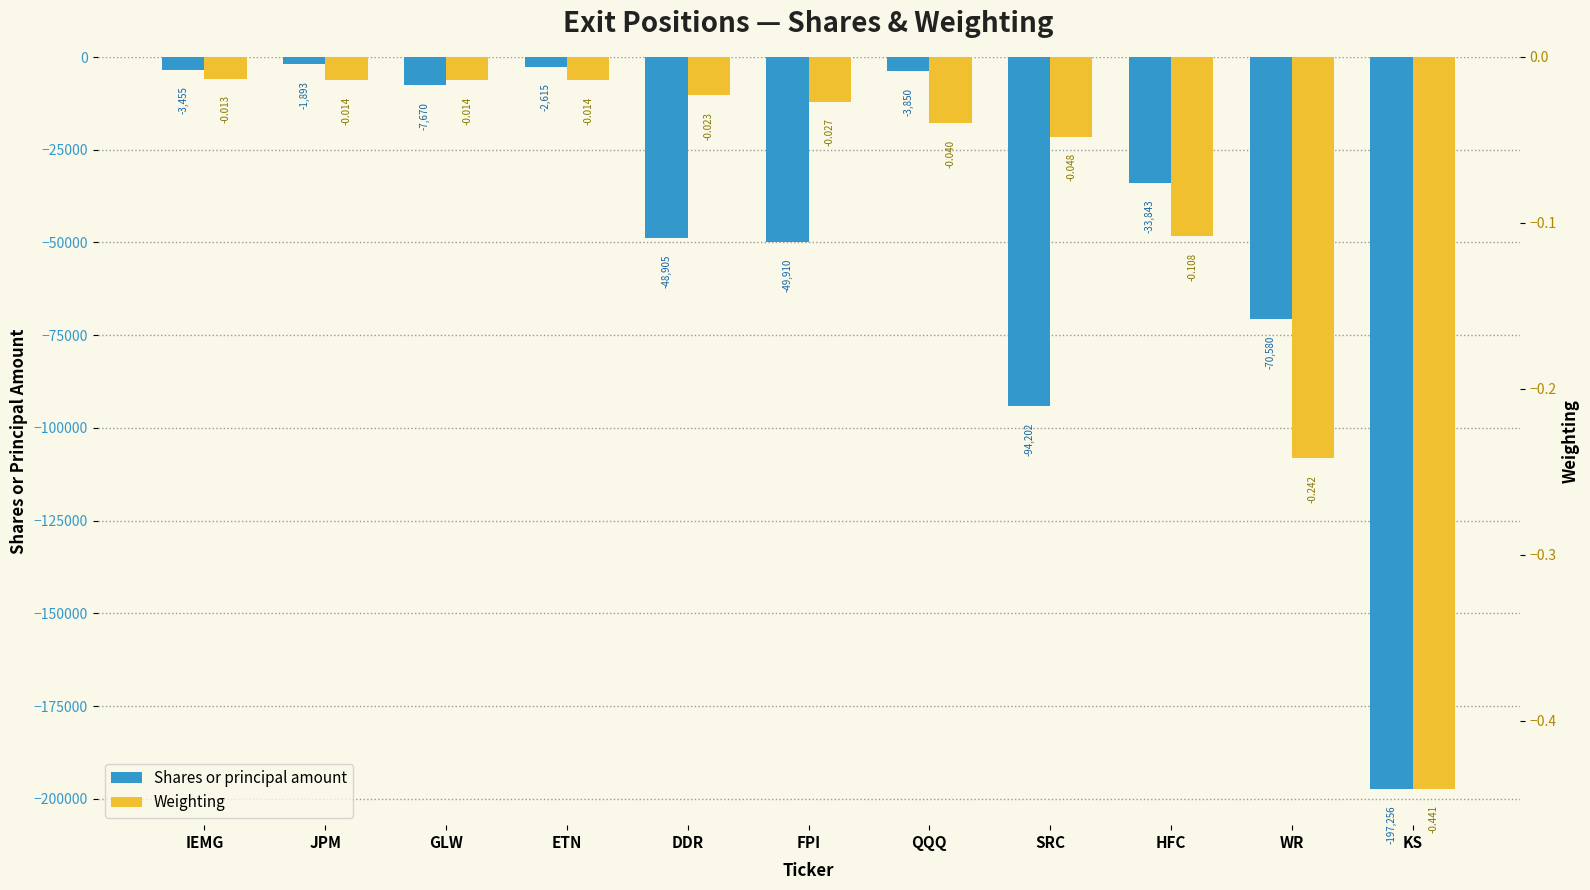

How many bars are there in each group?

2